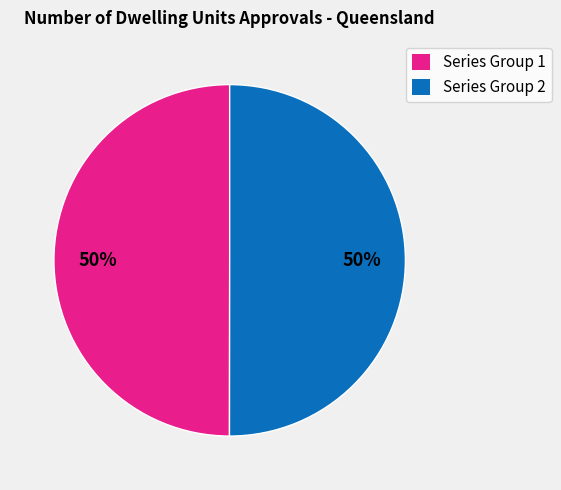

How many slices are in this pie chart?

2